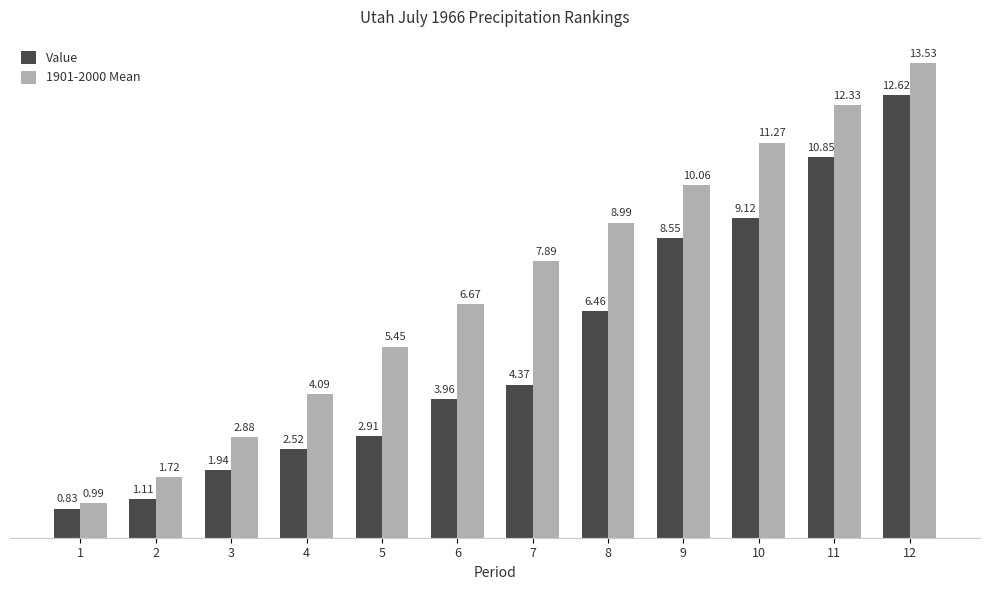

What is the sum of all Value values?

65.2